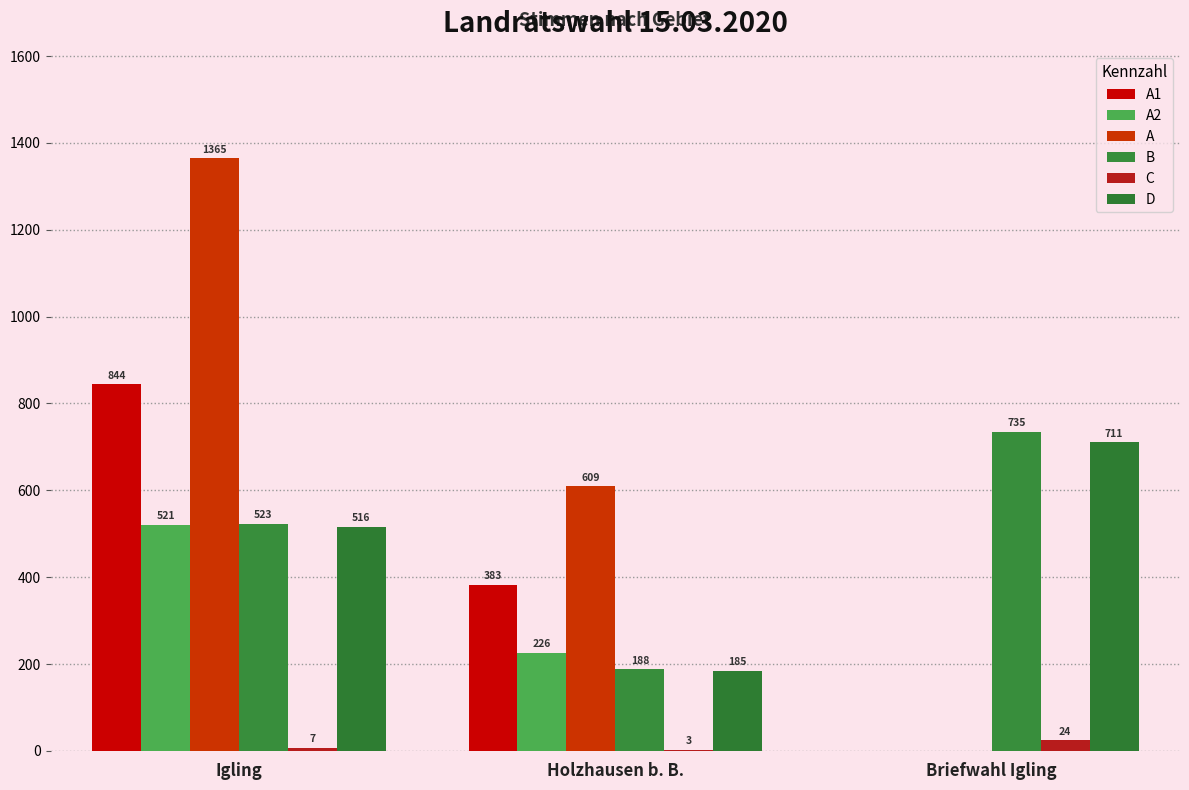

What is the sum of the A1 values at Holzhausen b. B. and Igling?

1227